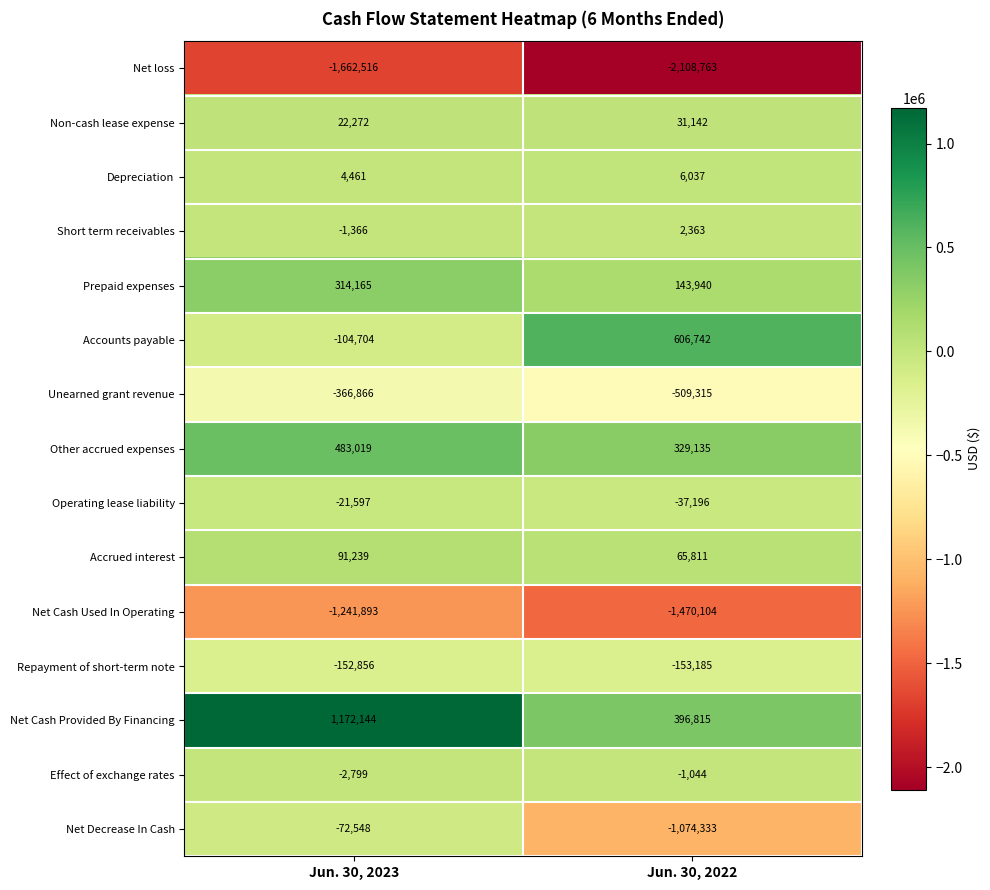

At which category does the chart reach its peak across all series?

Jun. 30, 2023